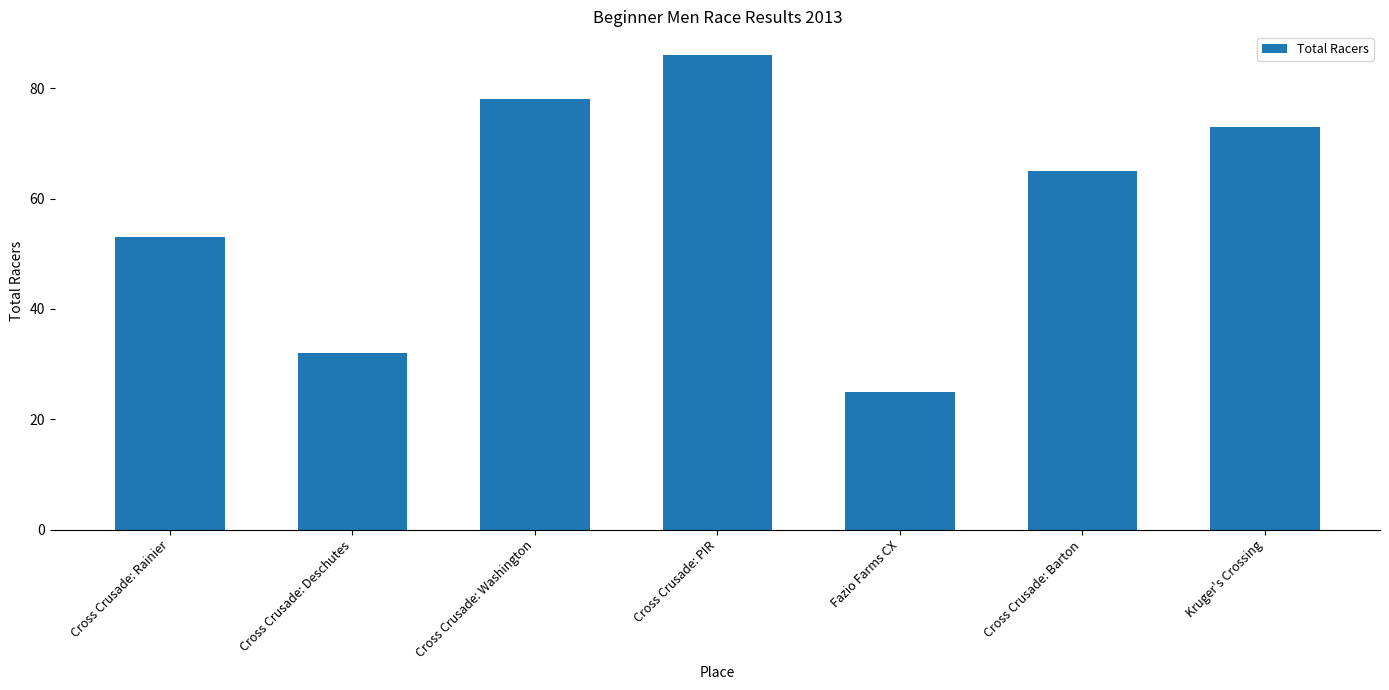

The chart shows a value of 137 at Cross Crusade: Washington. True or false?

False